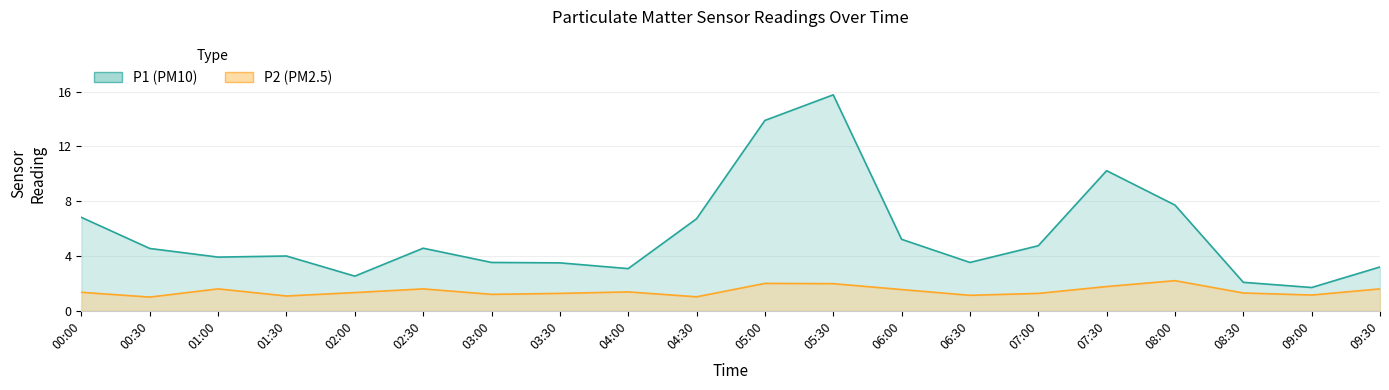

At which category does the chart reach its minimum across all series?

00:30